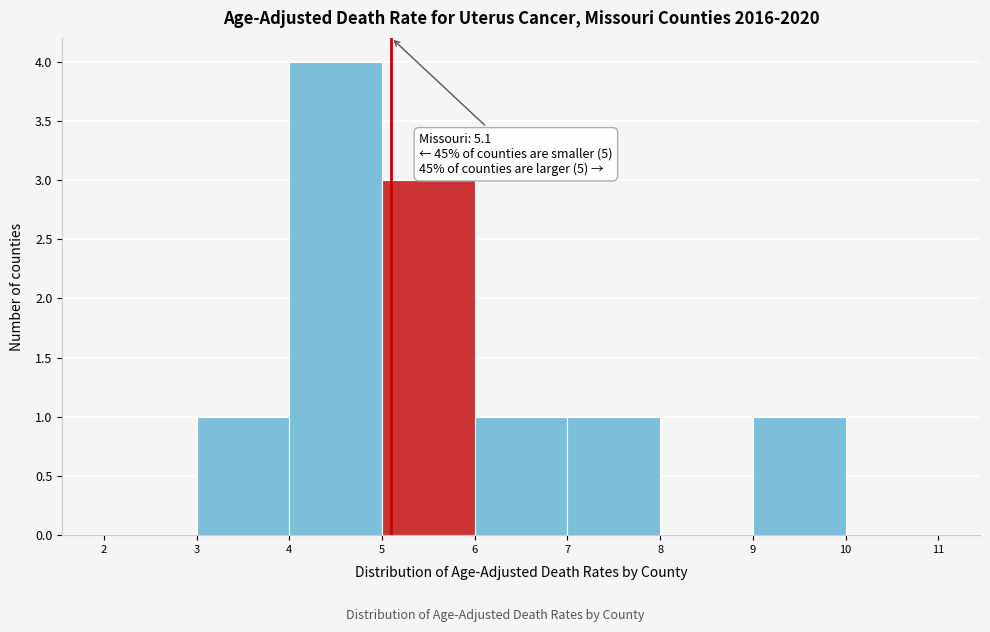

Which range on the x-axis has the tallest bar?

4 to 5